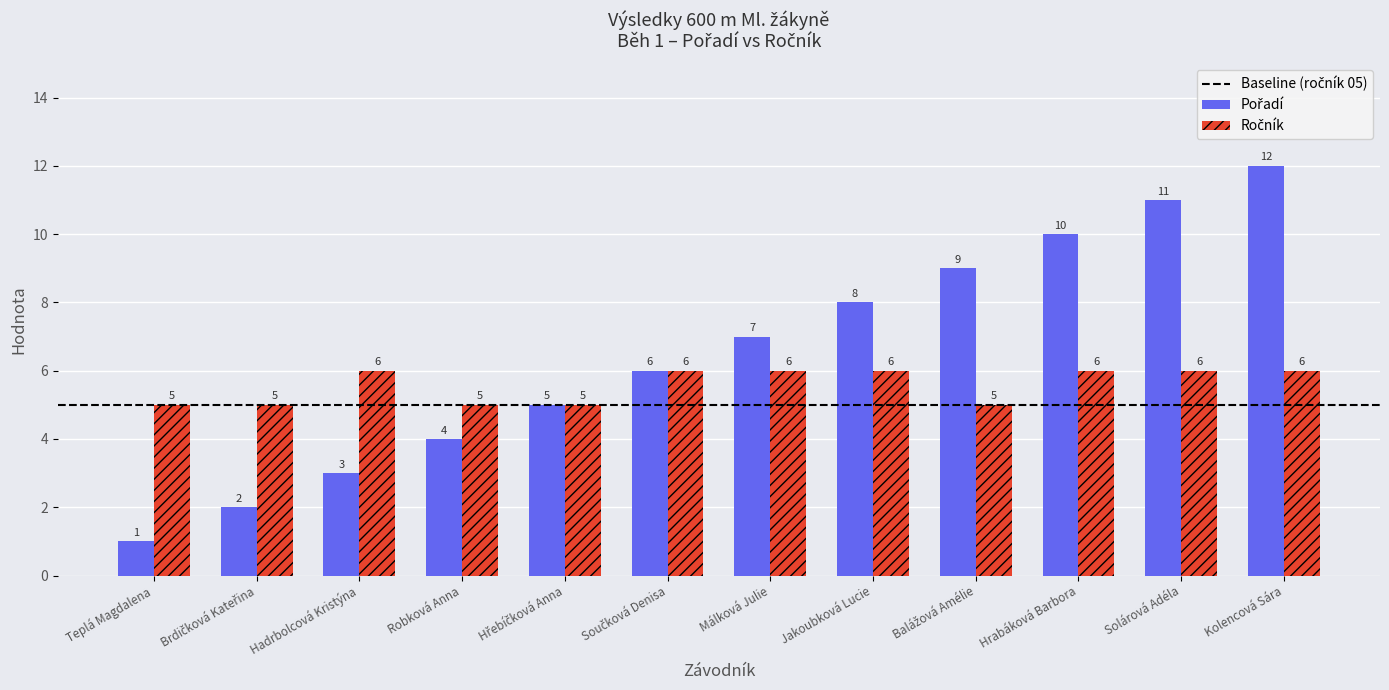

How many distinct data groups are displayed?

2